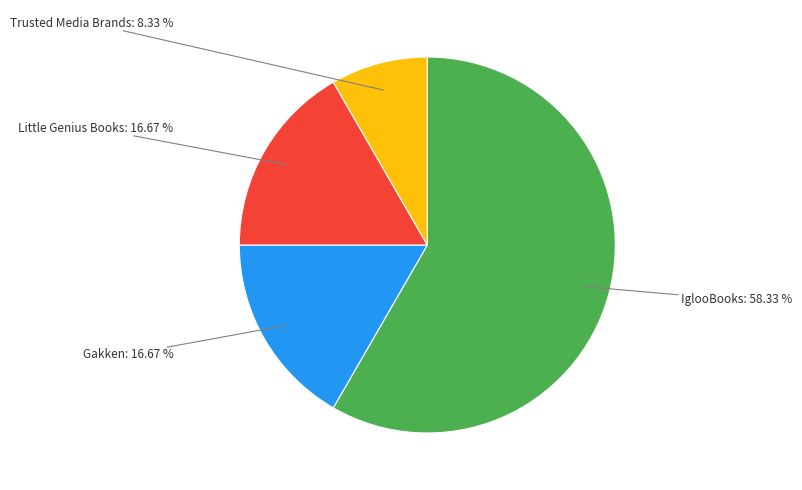

To the nearest percent, what is the average slice percentage?

25%